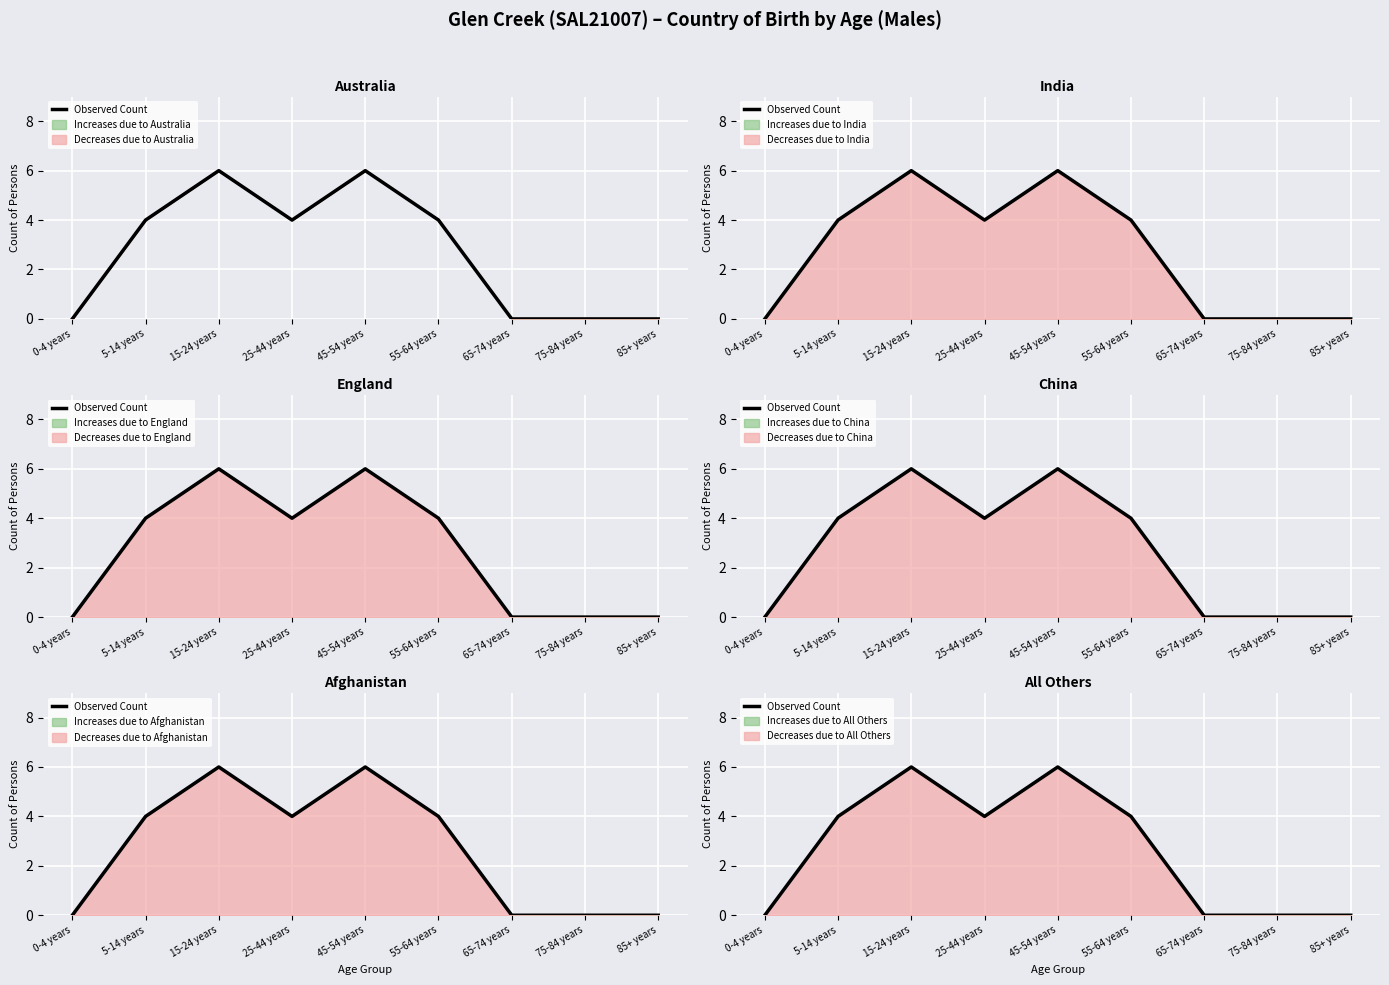

Where is the first local minimum?

25-44 years